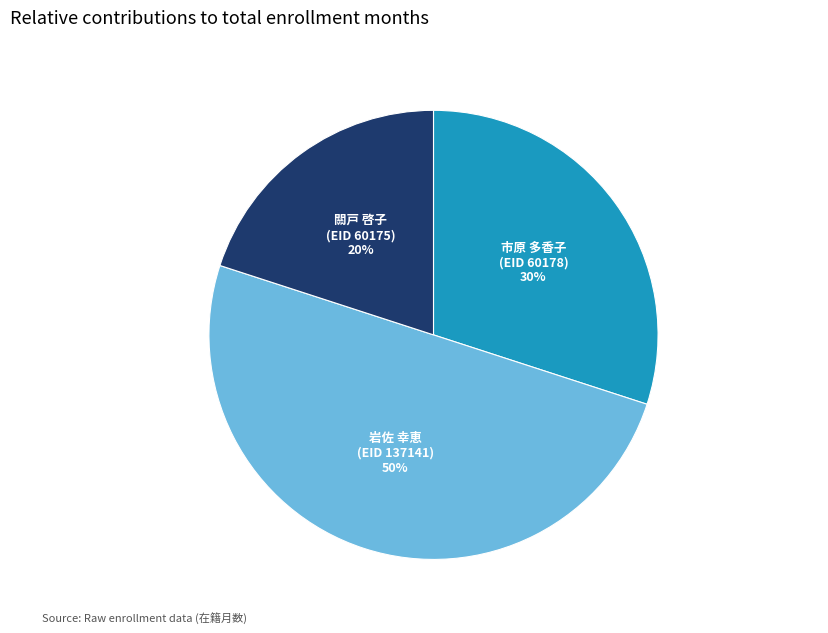

Approximately how many times larger is the value at 岩佐 幸恵 (EID 137141) compared to 市原 多香子 (EID 60178)?

1.7